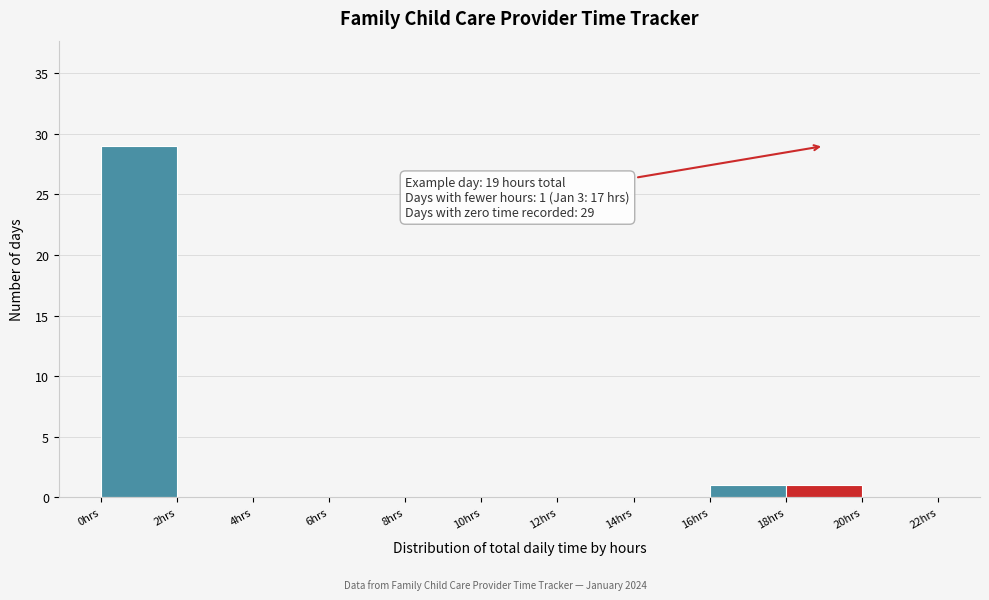

Which range on the x-axis has the tallest bar?

0 to 2